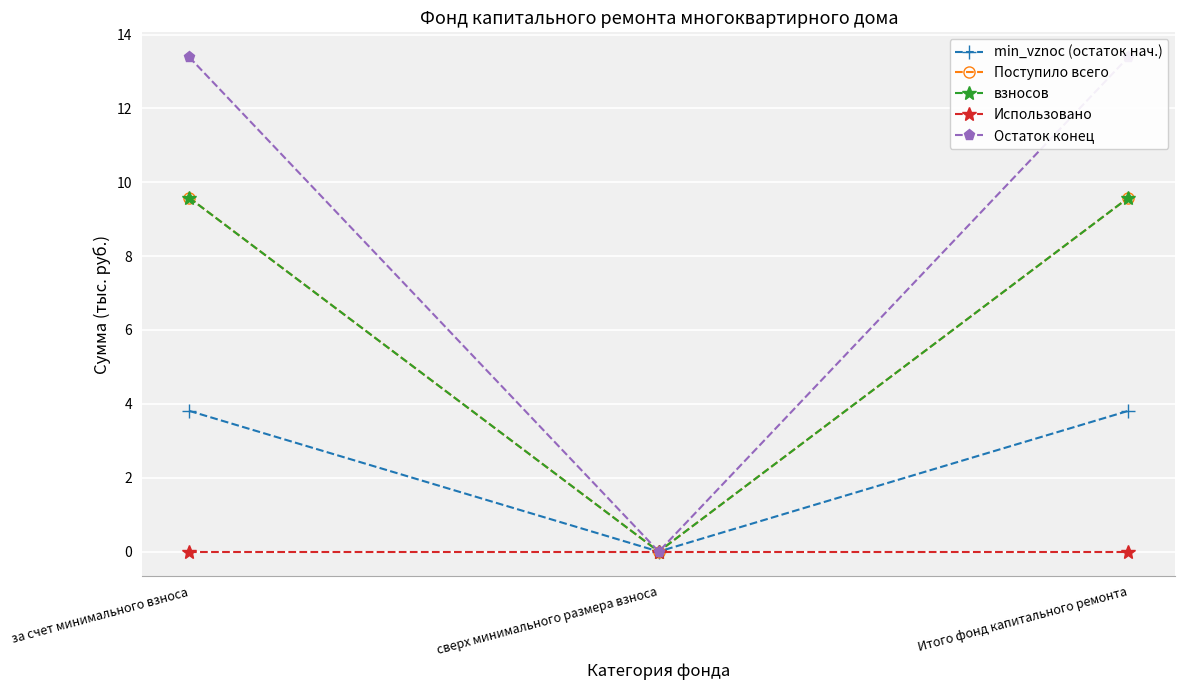

Is the value of Поступило всего at за счет минимального взноса greater than the value of Использовано at за счет минимального взноса?

Yes